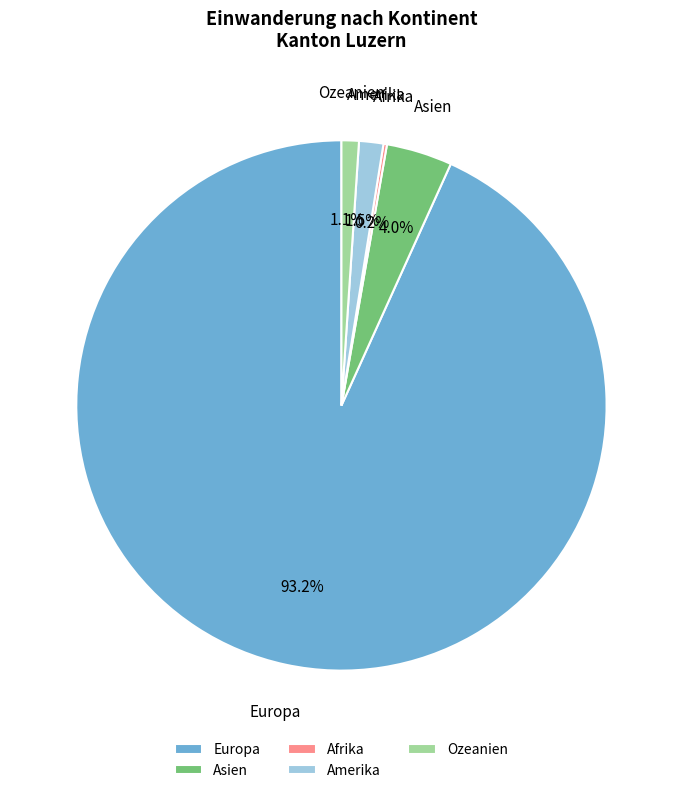

What percentage is NOT represented by Asien?

96.0%